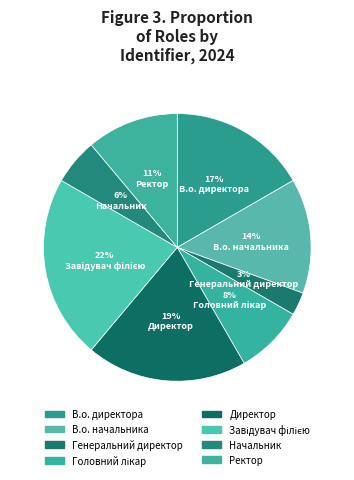

Which has a higher value, Начальник or В.о. начальника?

В.о. начальника